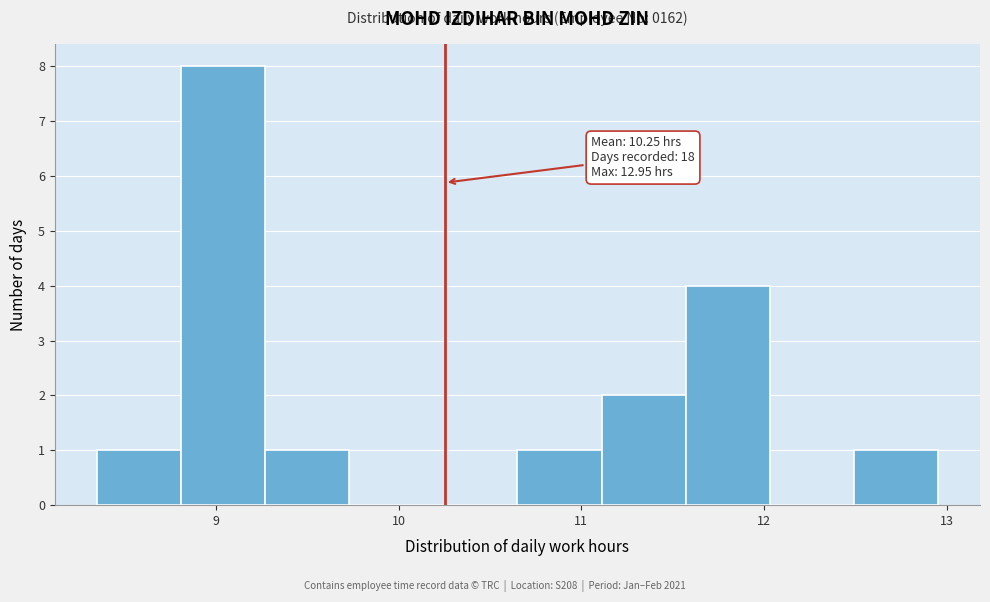

Over which range of the x-axis is the bar tallest?

8.81 to 9.27